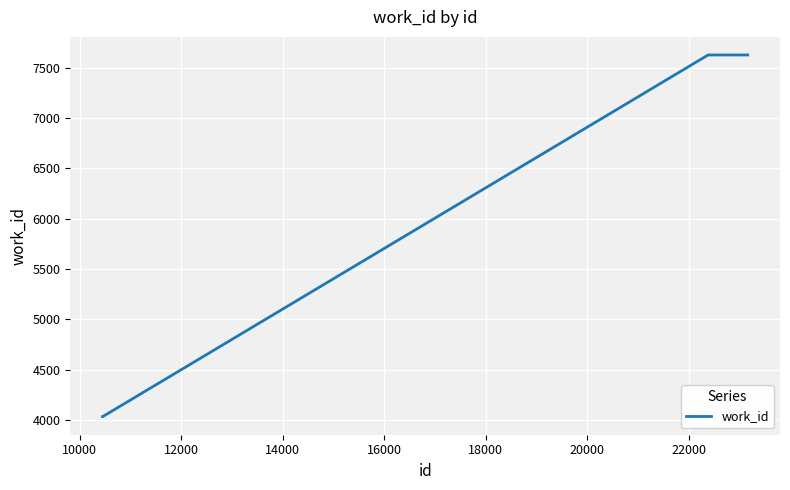

What is the greatest value displayed?

7626